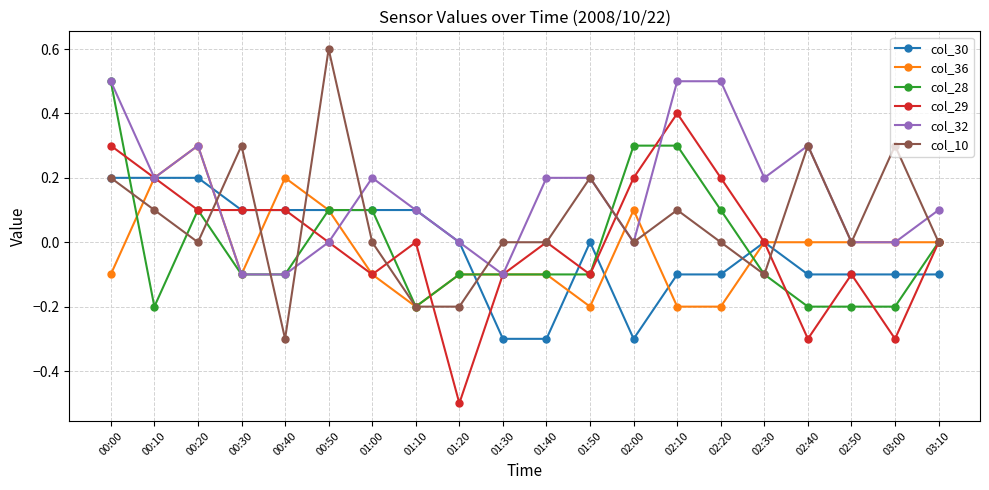

Which category has the lowest value across all series?

01:20